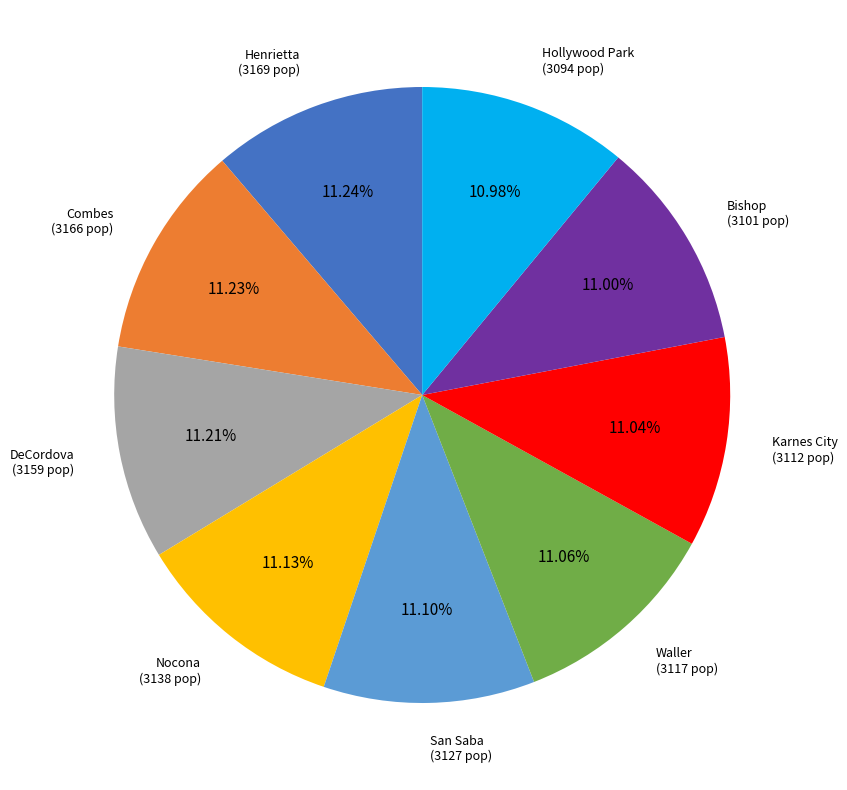

To the nearest percent, what percentage of the pie is Hollywood Park?

11%